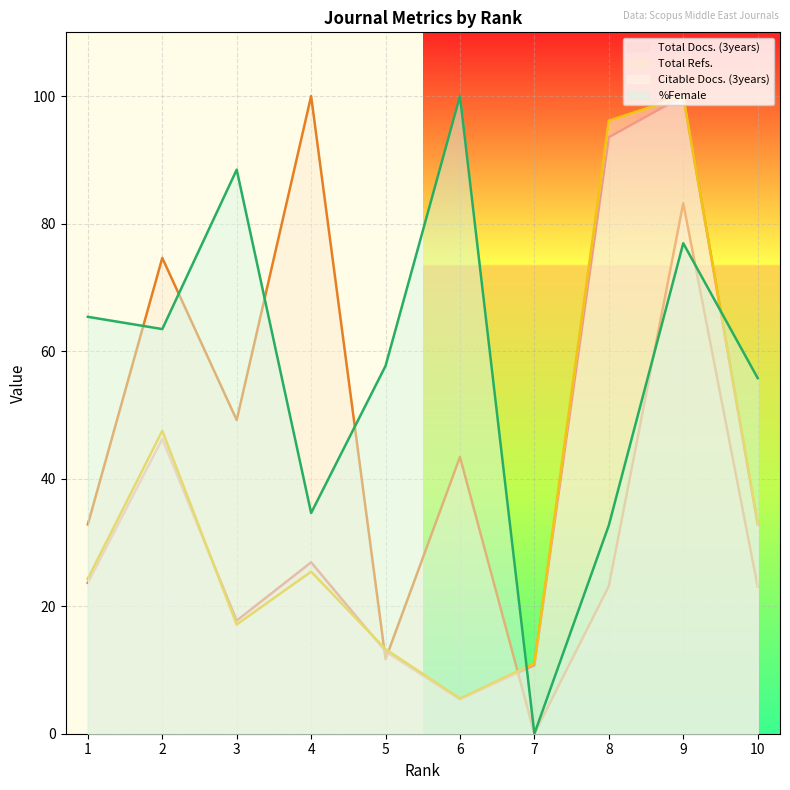

How many lines are shown in the chart?

4